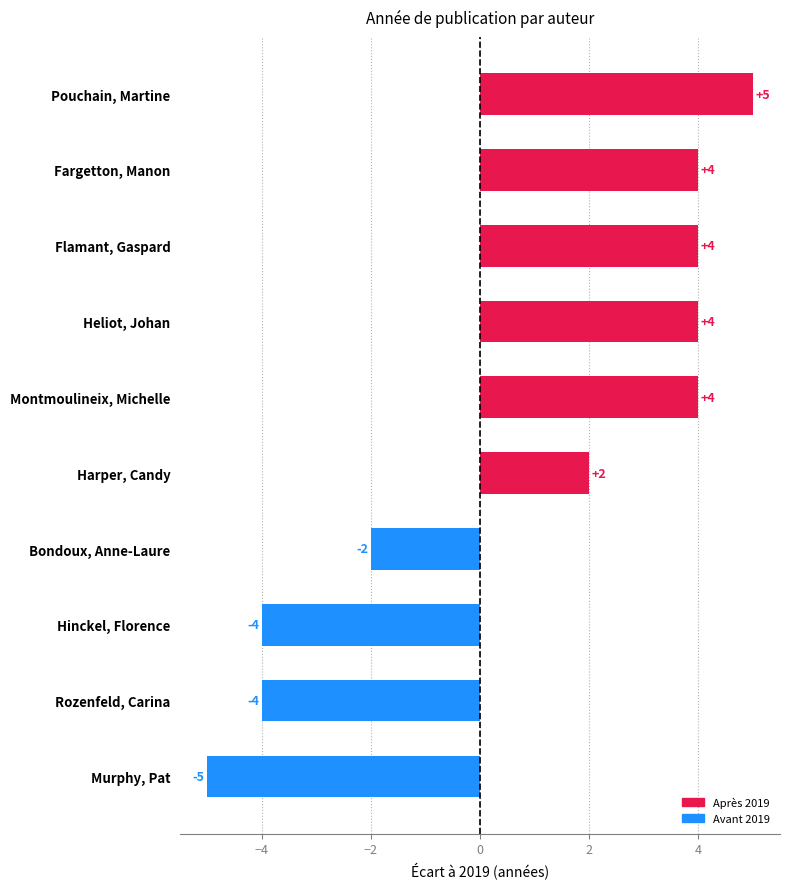

What value does the data have at Heliot, Johan, to the nearest 5?

5